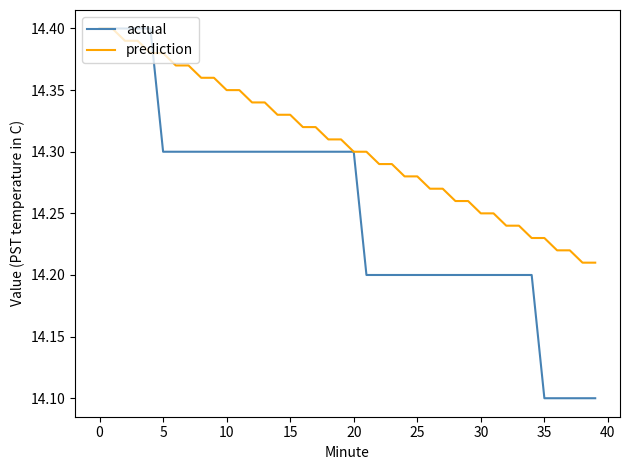

What is the smallest value displayed?

14.1